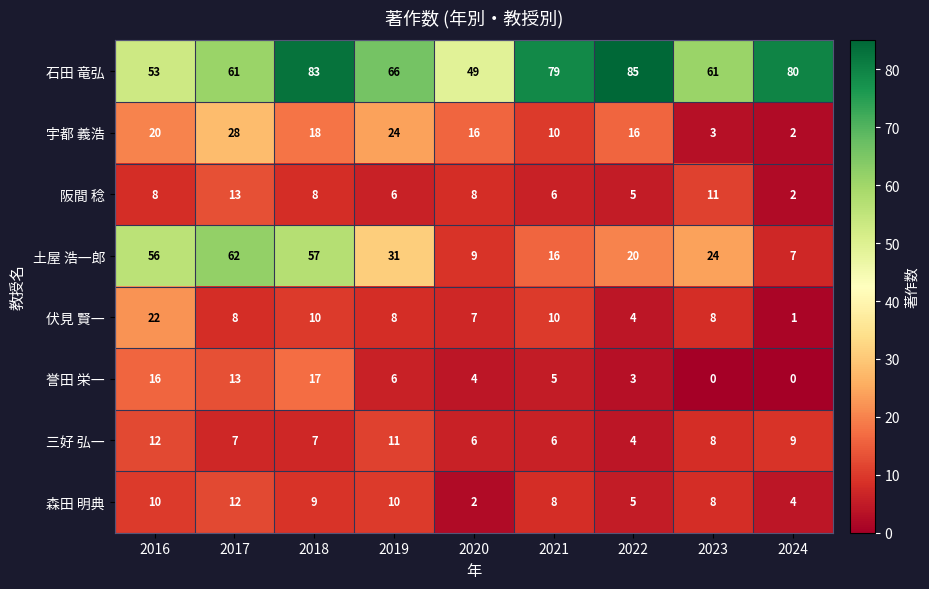

The 石田 竜弘 series shows 83 at 2017. True or false?

False